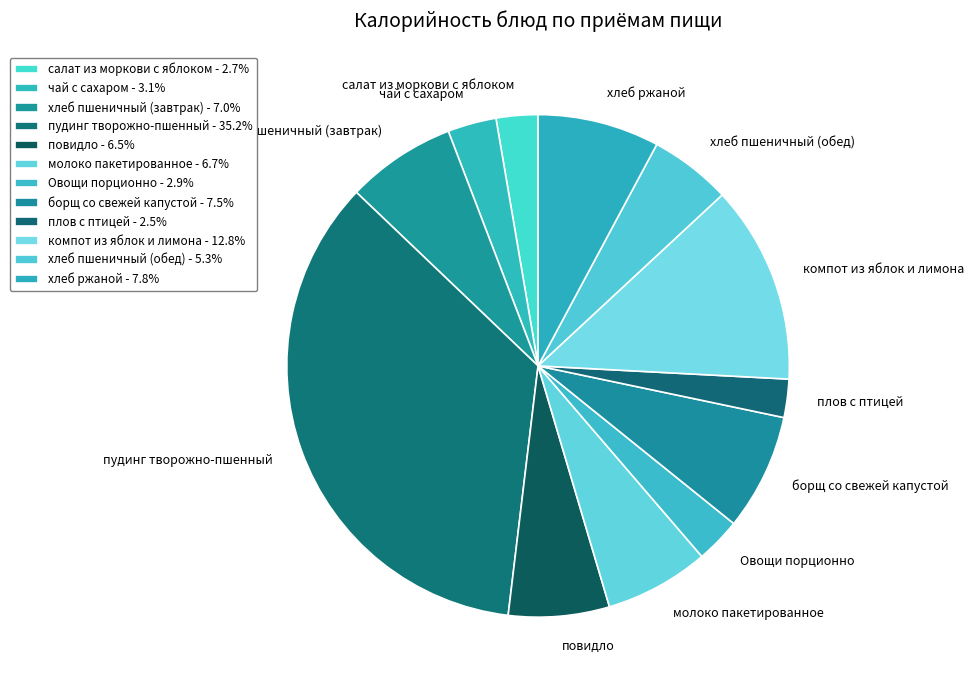

Which has a higher value, борщ со свежей капустой or молоко пакетированное?

борщ со свежей капустой